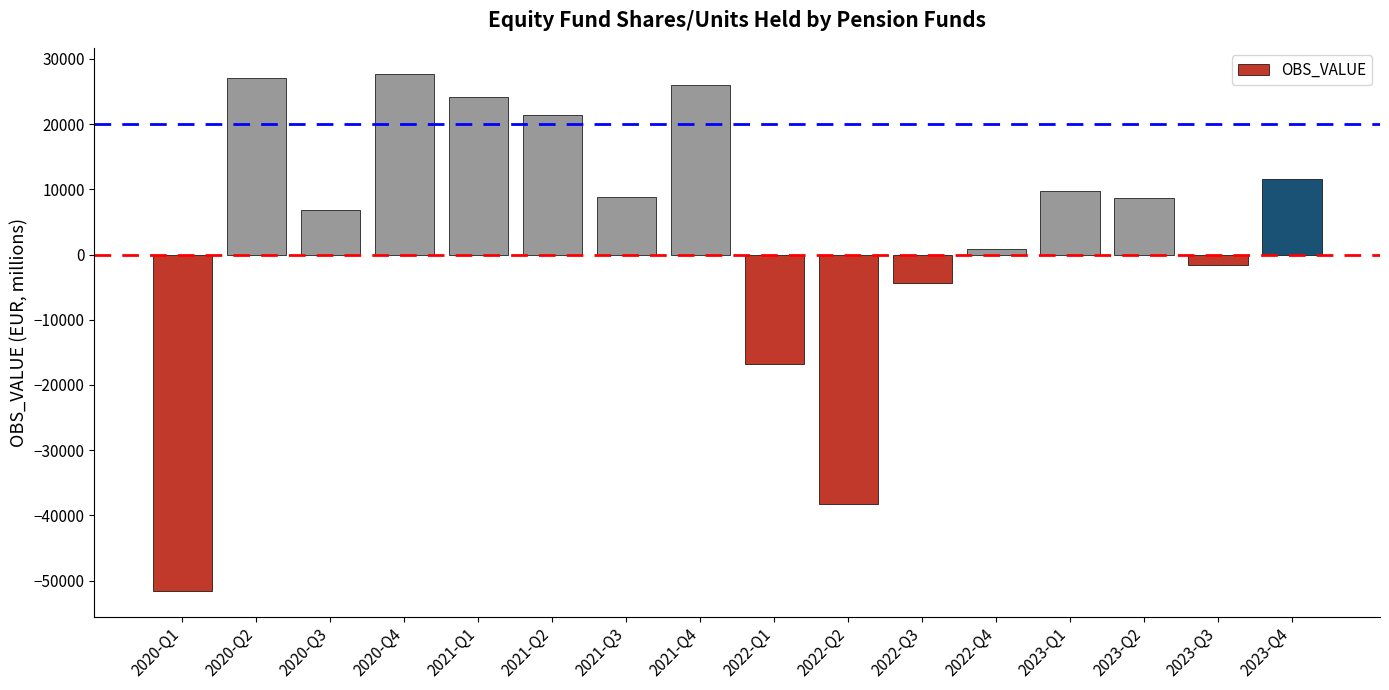

The value at 2022-Q1 is -4819.0. True or false?

False